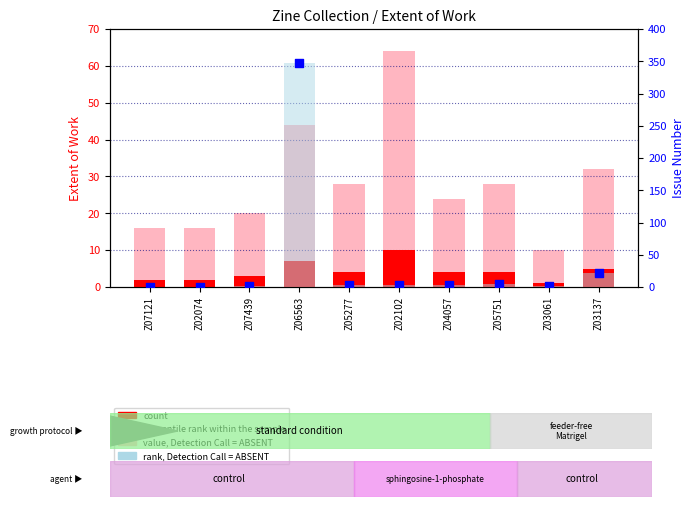

Is the value of rank, Detection Call = ABSENT at Z02074 greater than the value of percentile rank within the sample at Z02074?

No